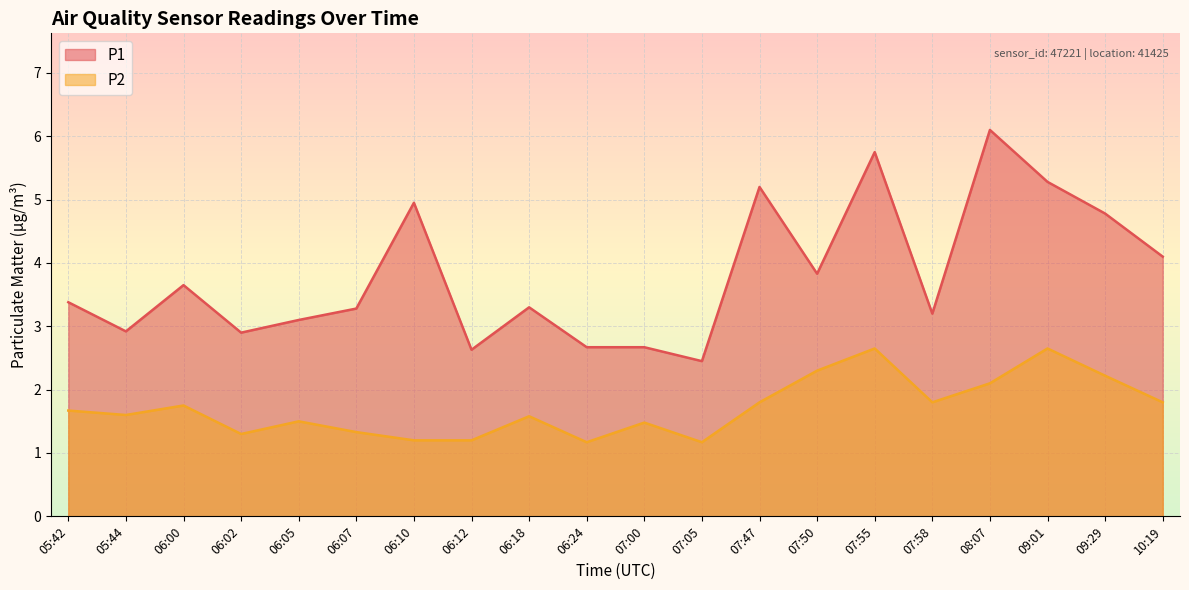

True or false: P1 has more than 2 points higher than both neighbors.

True